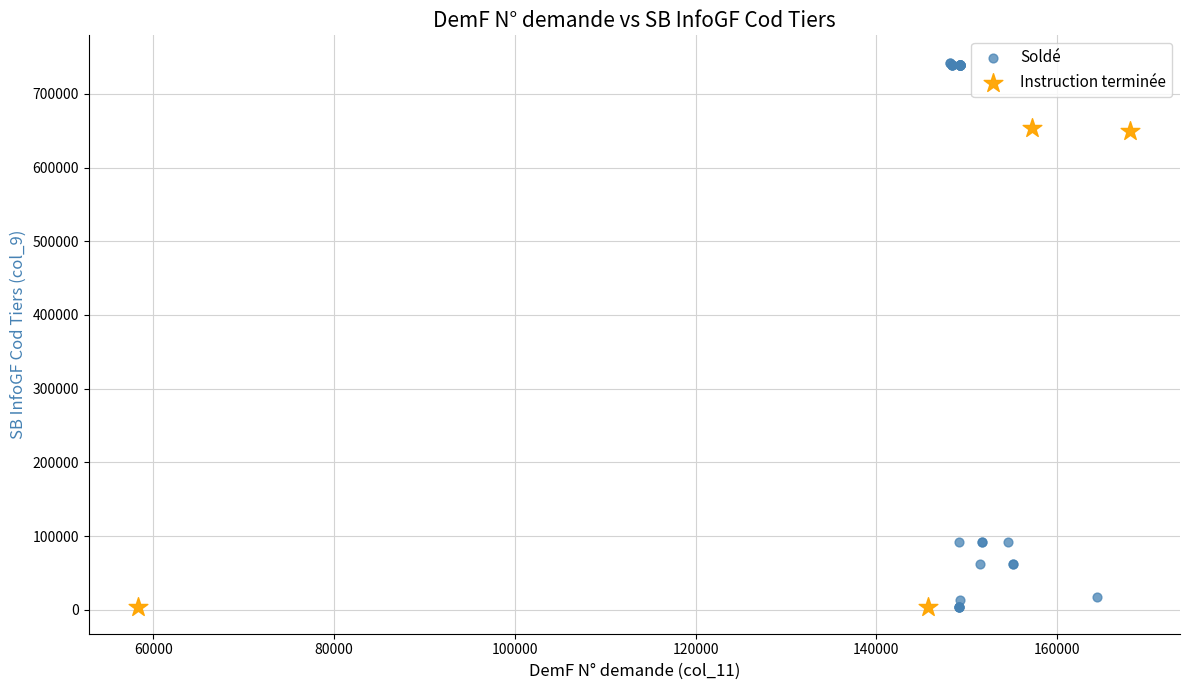

Which series reaches the maximum Y coordinate?

Soldé